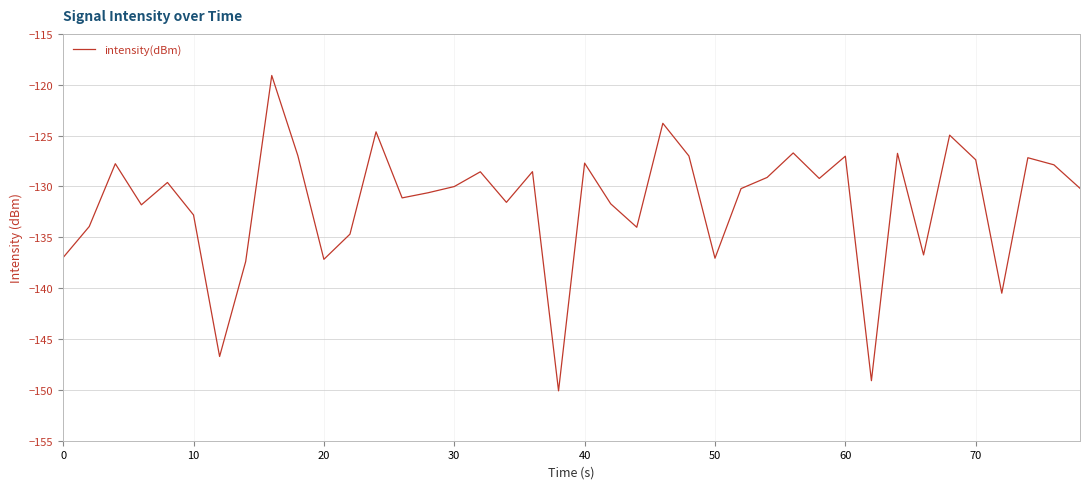

What is the difference between the maximum and minimum values?

31.0